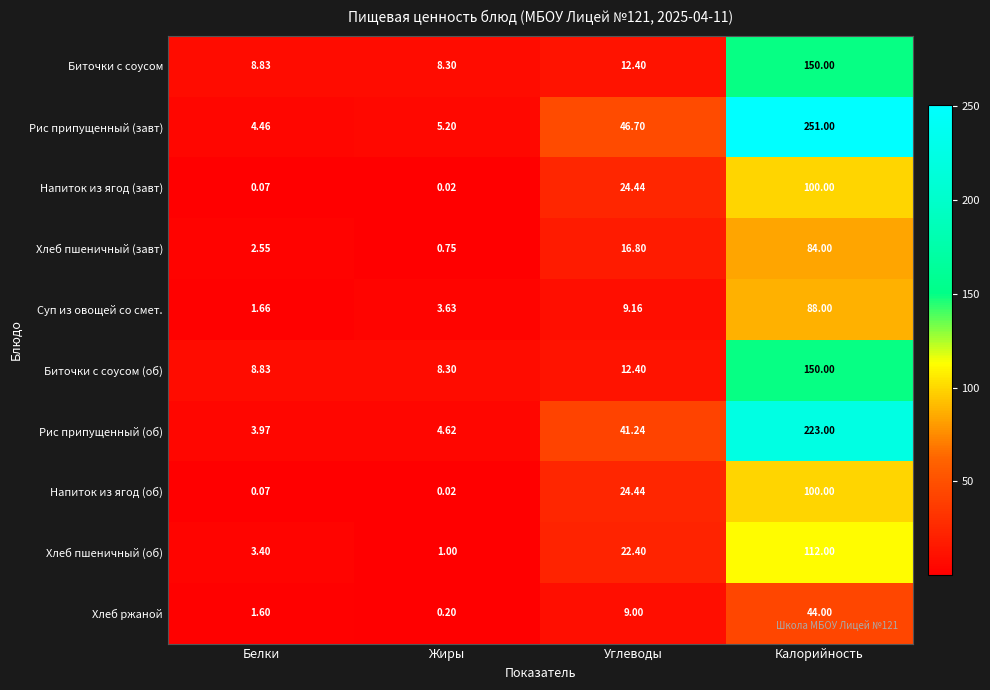

Which series has the widest spread of values?

Рис припущенный (завт)